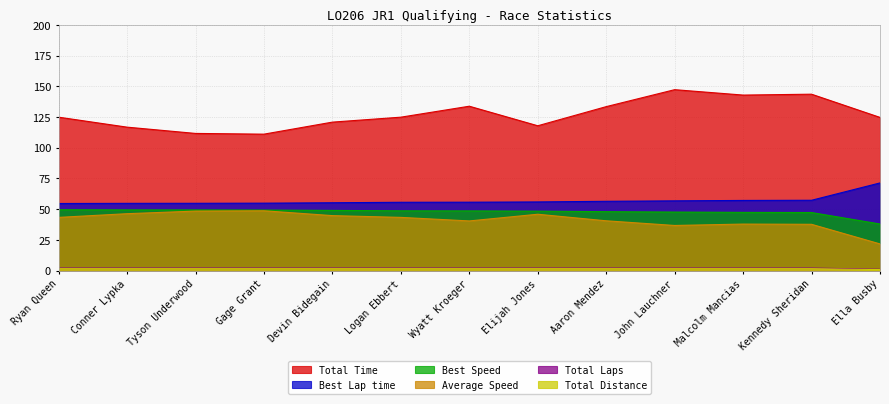

What is the difference between the maximum and minimum values in the Total Distance series?

0.8